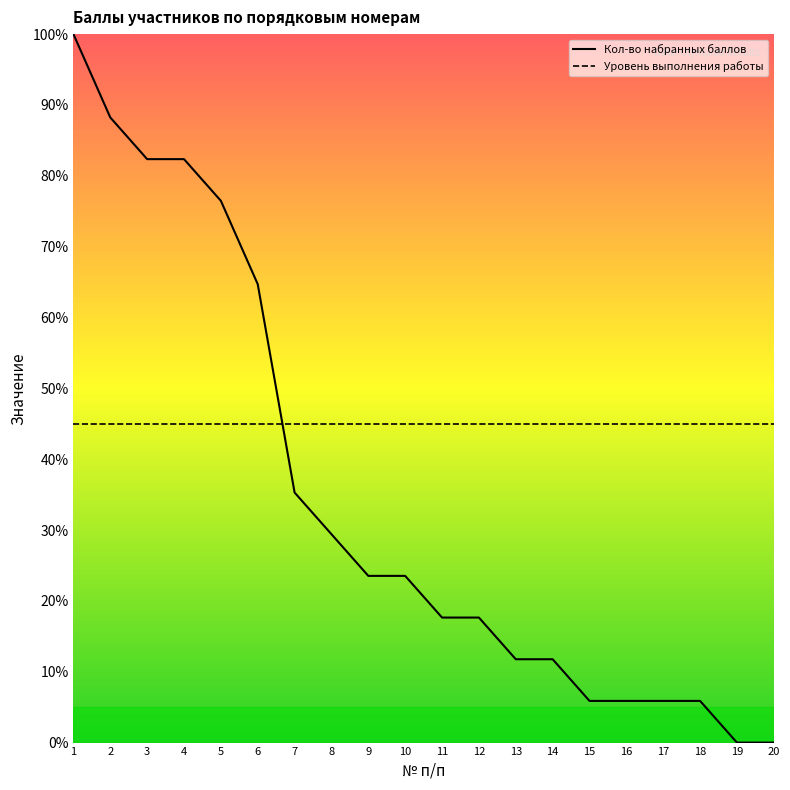

Which label corresponds to the largest value in the chart?

1